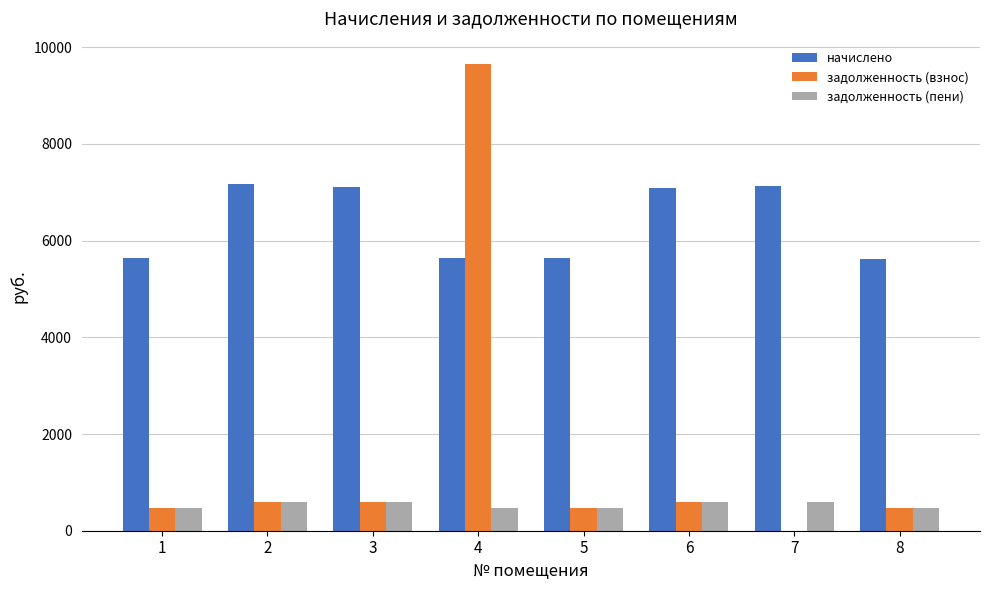

How many distinct data groups are displayed?

3